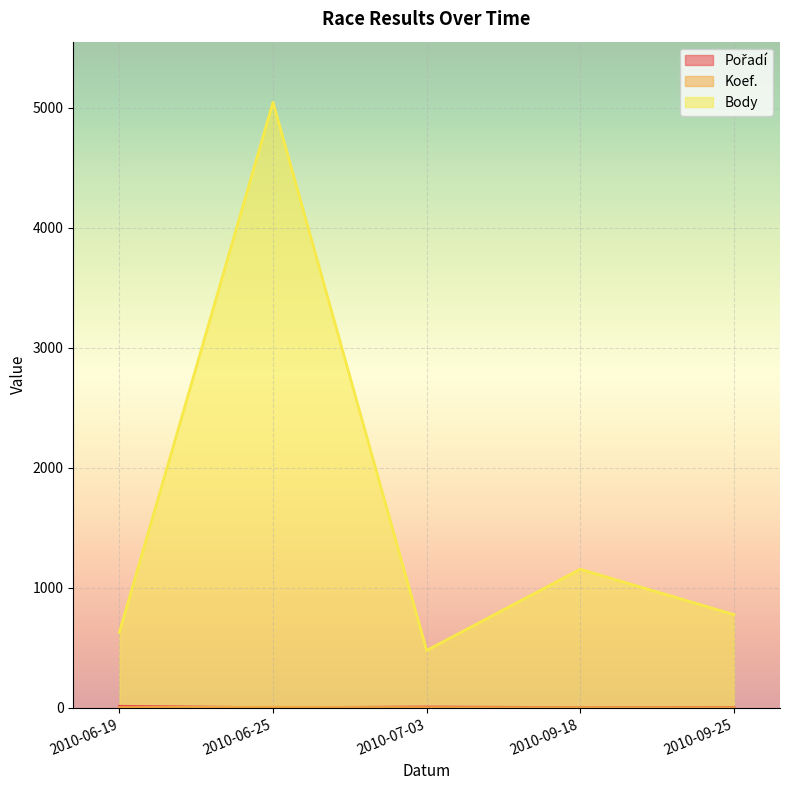

How many lines are shown in the chart?

3